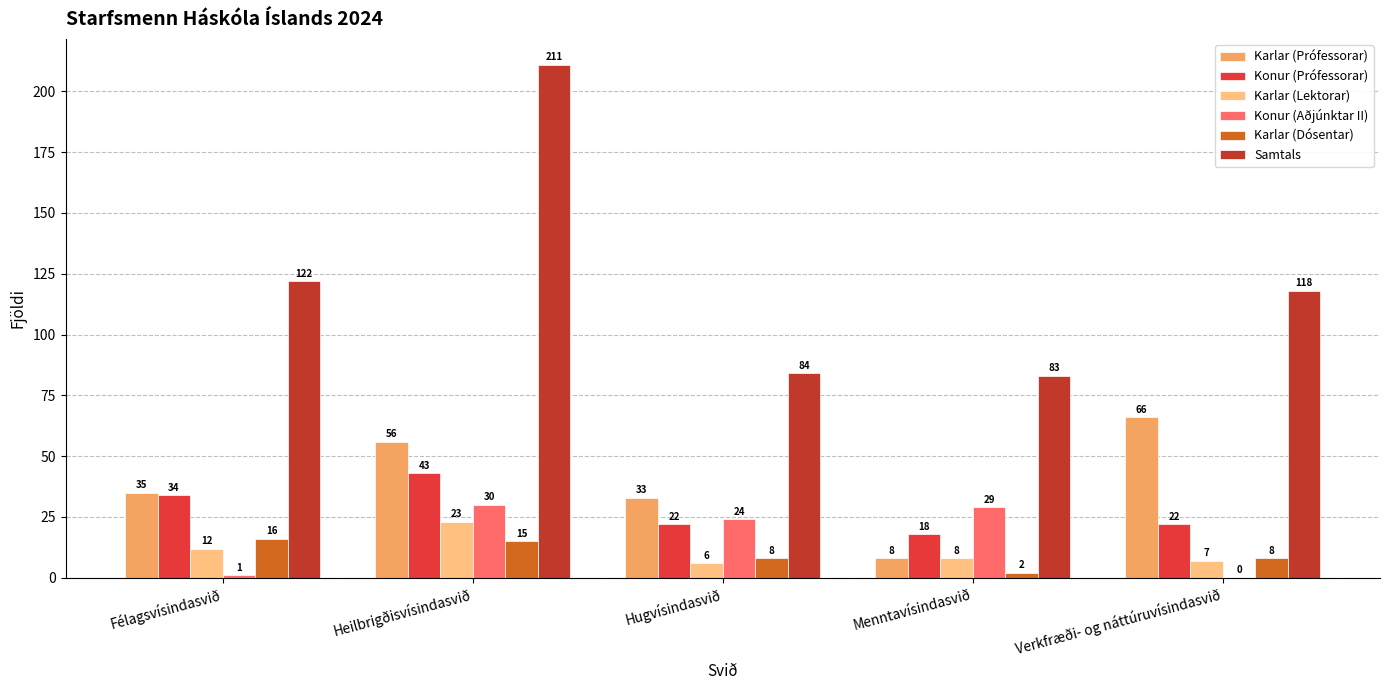

Are the bars grouped side by side (vs. stacked)?

Yes